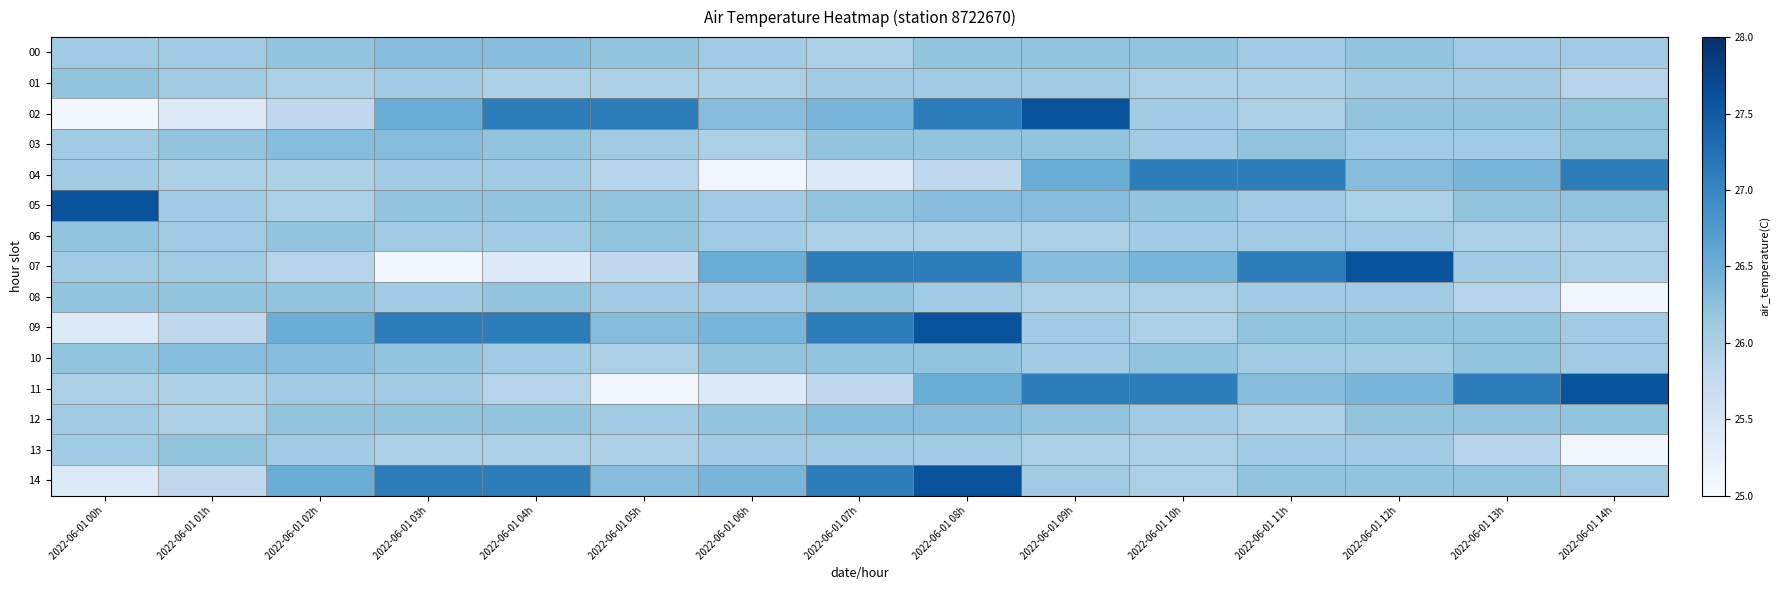

Which category has the highest value across all series?

2022-06-01 09h